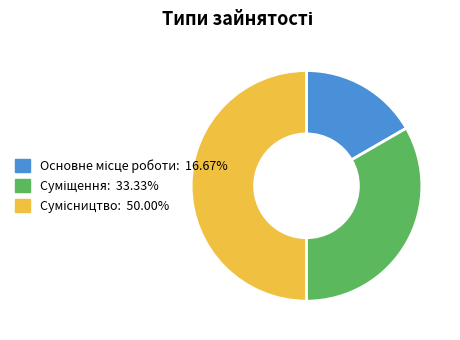

Which category has the smallest portion of the pie?

Основне місце роботи